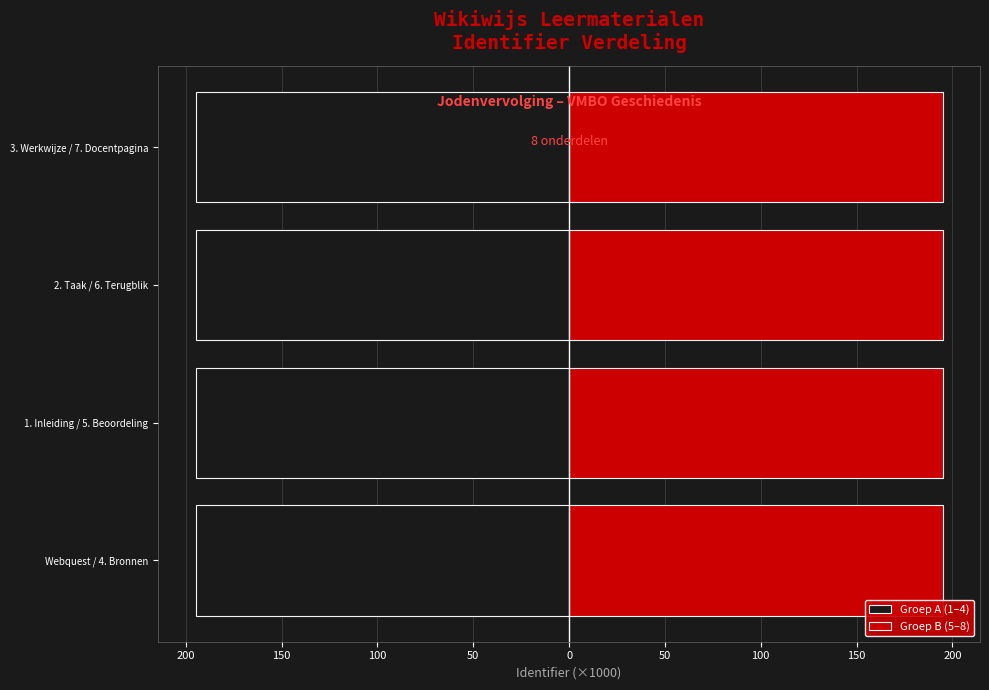

True or false: Groep A (1–4) has a value of -299.5 at 1. Inleiding / 5. Beoordeling.

False